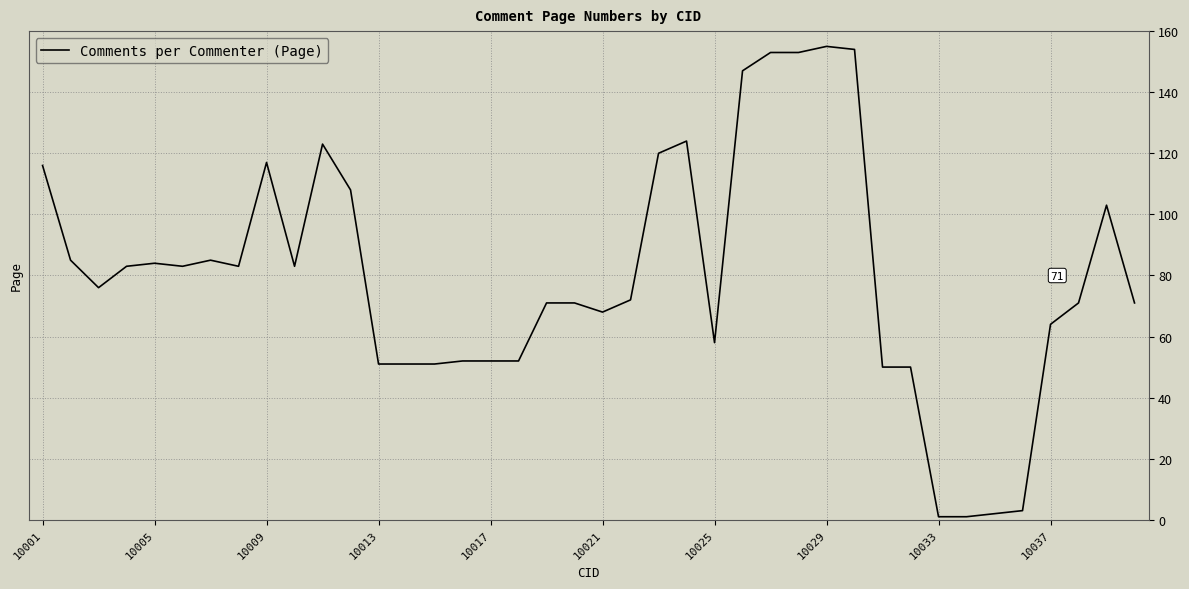

What is the difference between the maximum and minimum values?

154